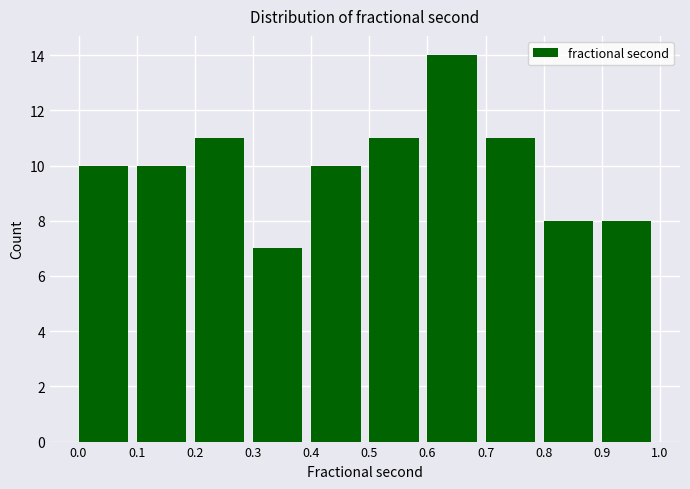

Reading left to right, transcribe this chart: for each bar, give the range it covers on the x-axis and its height. The values are not printed on the chart, so give them approximately, as read against the axis.

0.0 to 0.1: 10
0.1 to 0.2: 10
0.2 to 0.3: 11
0.3 to 0.4: 7
0.4 to 0.5: 10
0.5 to 0.6: 11
0.6 to 0.7: 14
0.7 to 0.8: 11
0.8 to 0.9: 8
0.9 to 1.0: 8